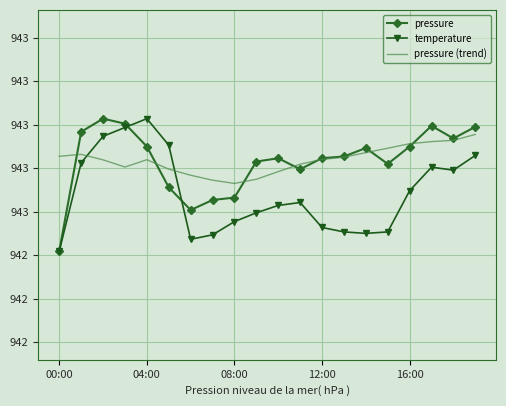

Where is the first local minimum for temperature?

6